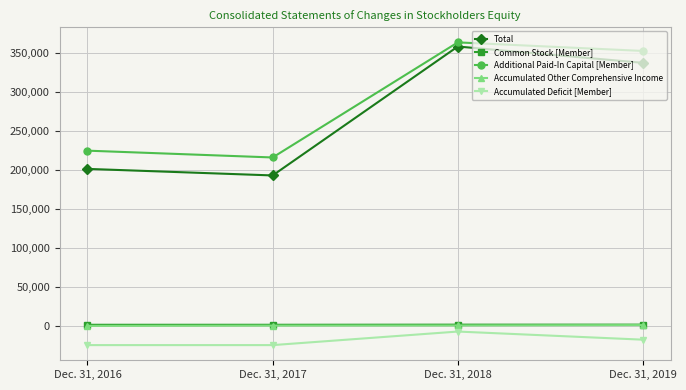

The value of Total at Dec. 31, 2018 is 232532. True or false?

False